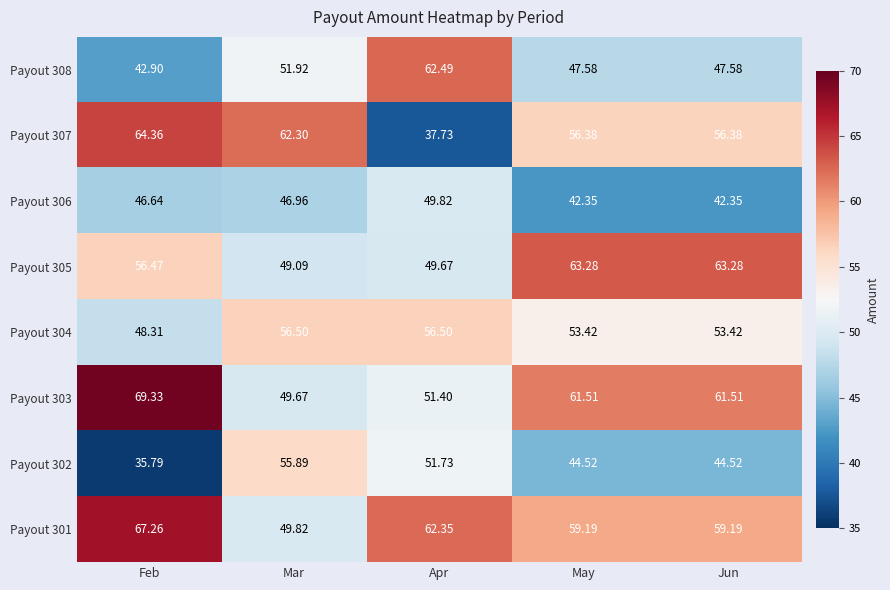

At which label does Payout 302 first exceed 44?

Mar